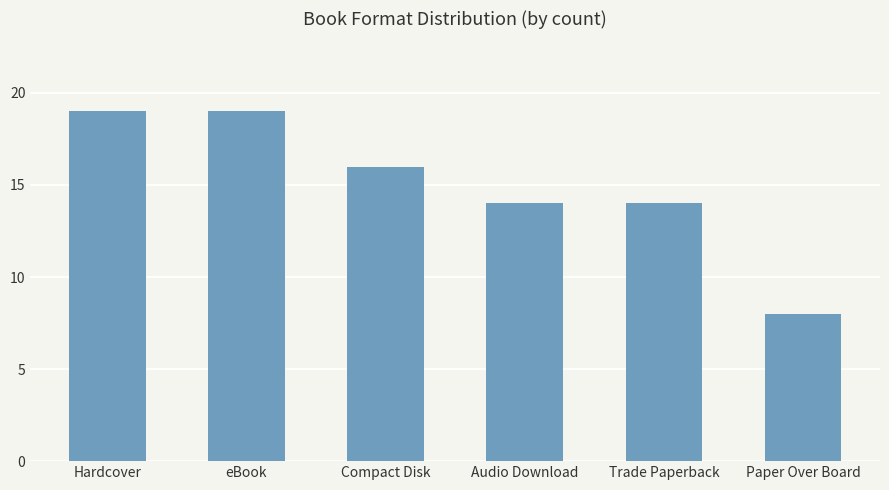

What is the approximate value at Hardcover, to the nearest 10?

20